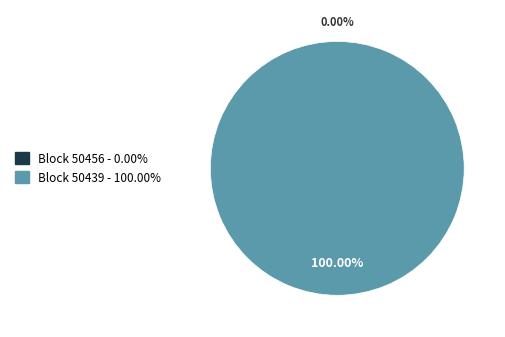

Rank the categories by value from highest to lowest.

50439, 50456